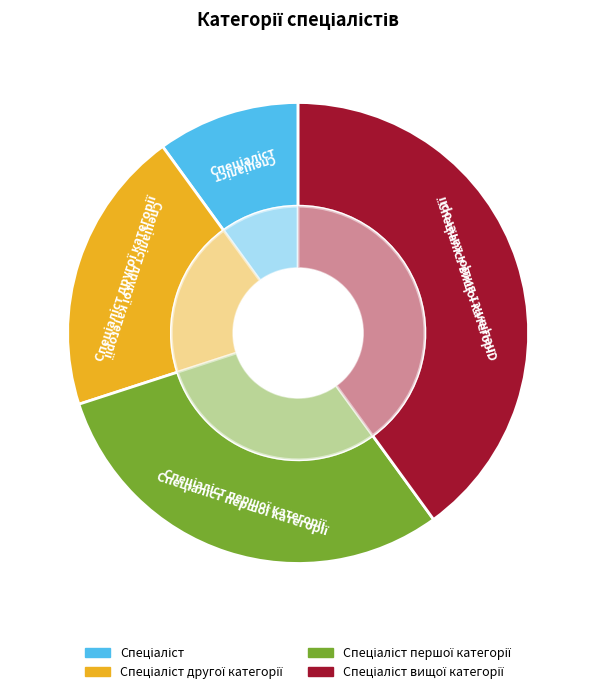

How many segments does this pie chart have?

4